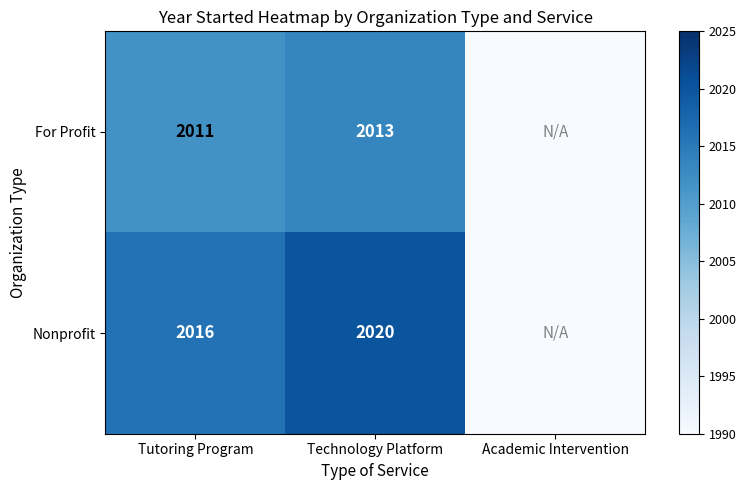

What is the total value across all series at Tutoring Program?

4027